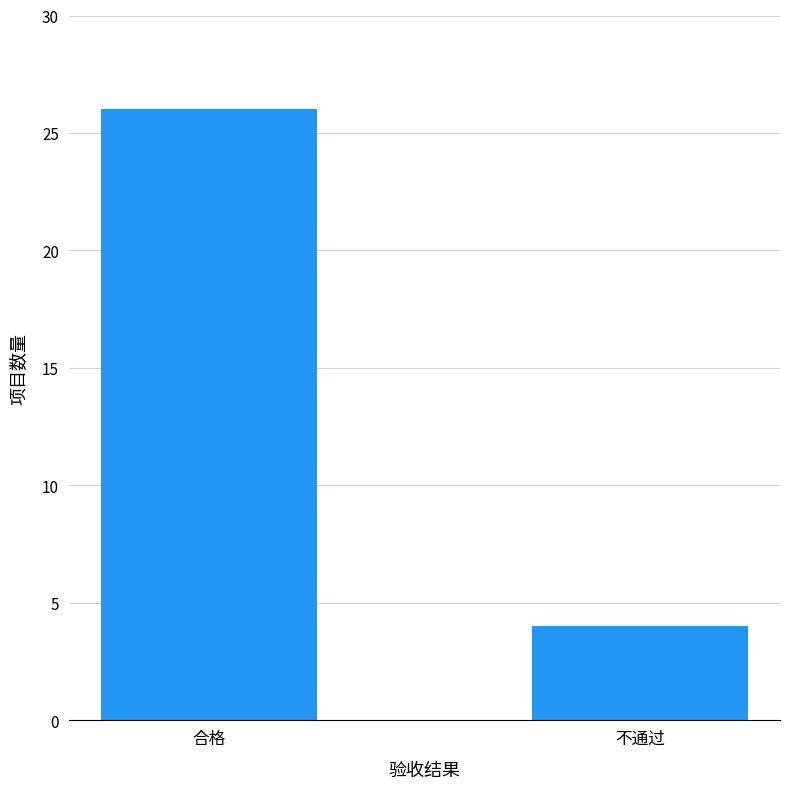

What is the difference between the maximum and minimum values?

22